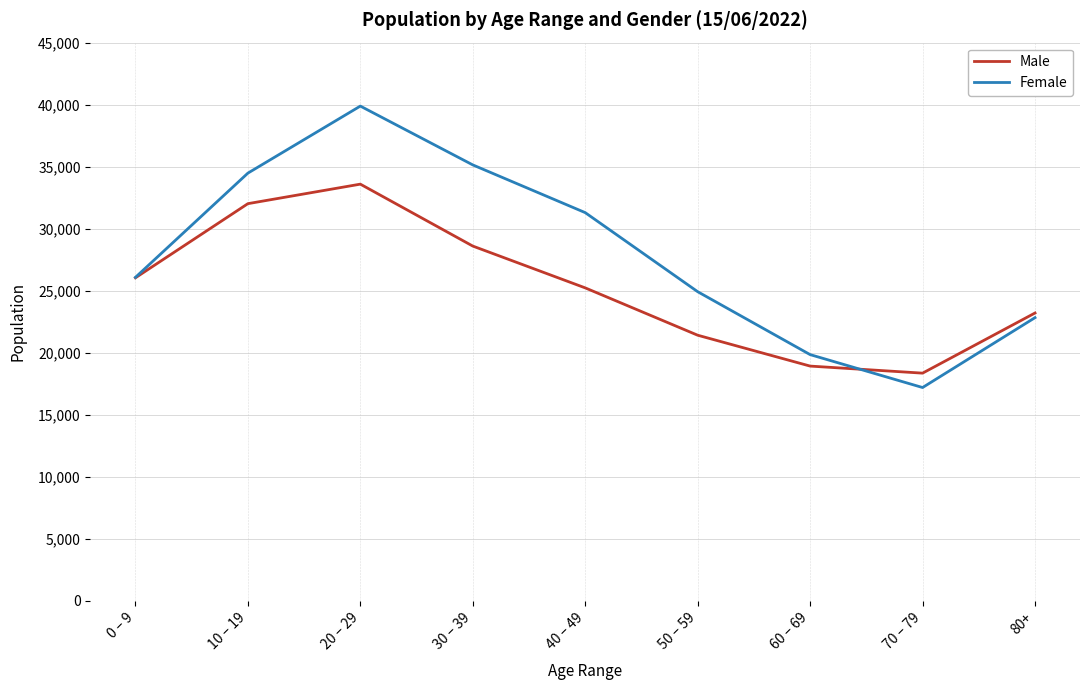

Which category has the highest value across all series?

20 – 29